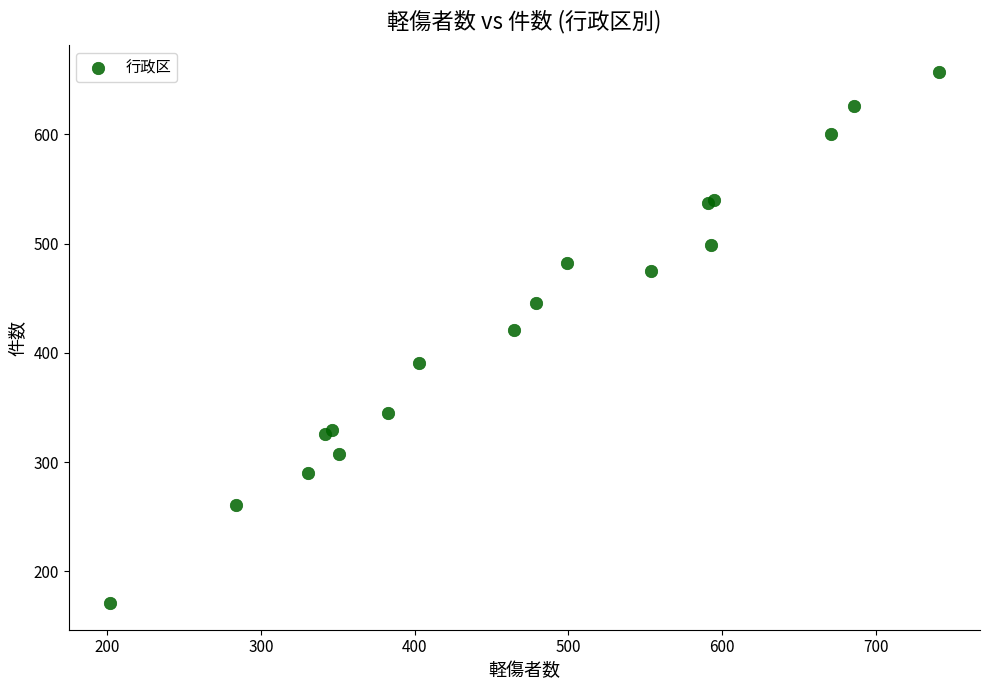

What Y value in the scatter plot is closest to 414?

421